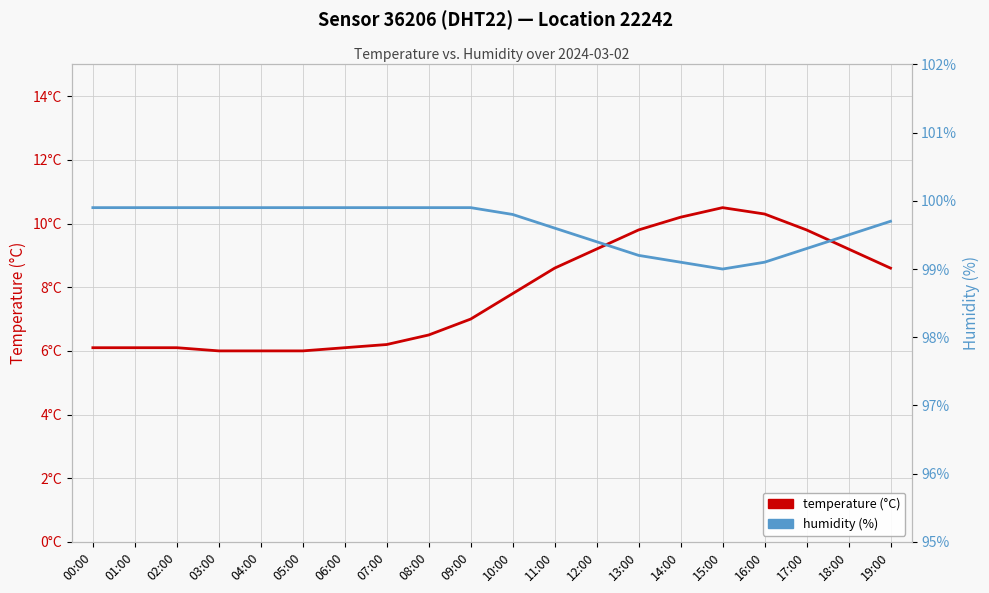

List the series in order of their overall mean, lowest first.

temperature (°C), humidity (%)